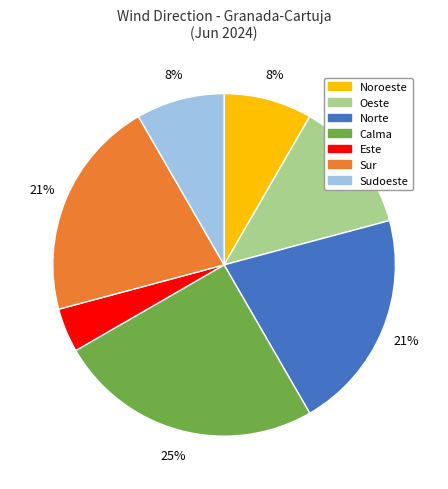

To the nearest percent, what is the average slice percentage?

14%